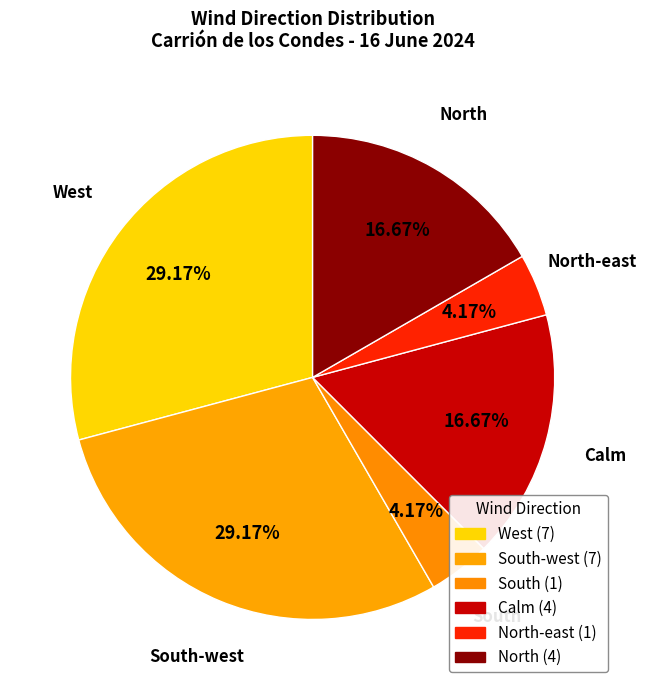

To the nearest percent, what is the difference between the North and Calm slice percentages?

0%